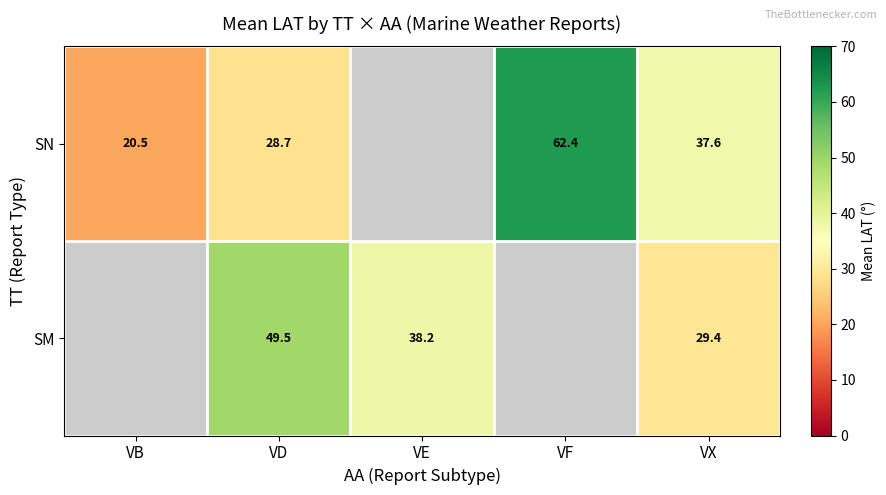

What is the sum of the SN values at VB and VF?

82.9